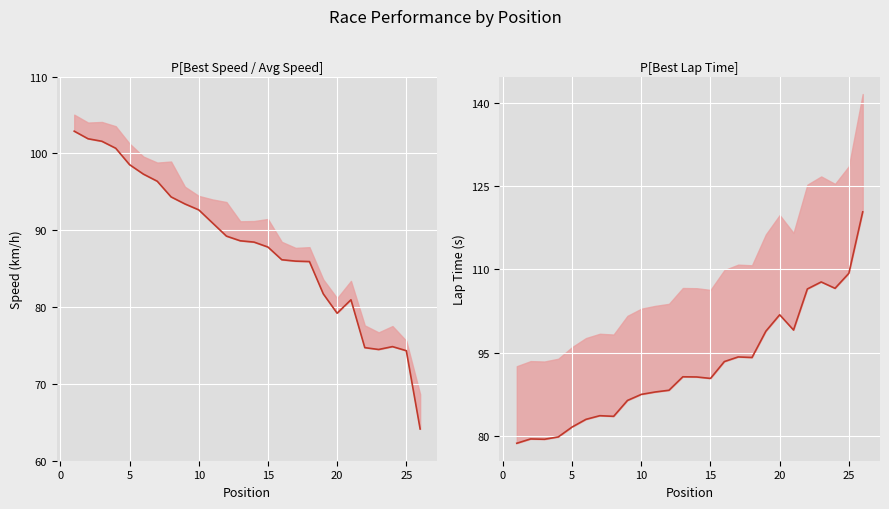

The value of Average Speed at 30 is 43.4. True or false?

False